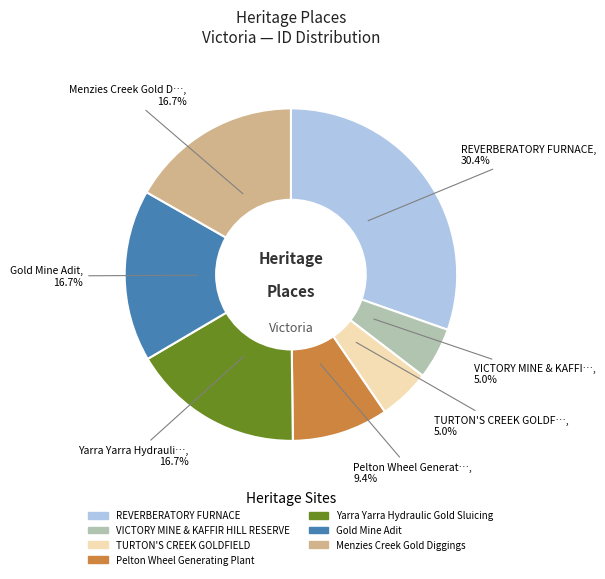

To the nearest percent, what is the average slice percentage?

14%